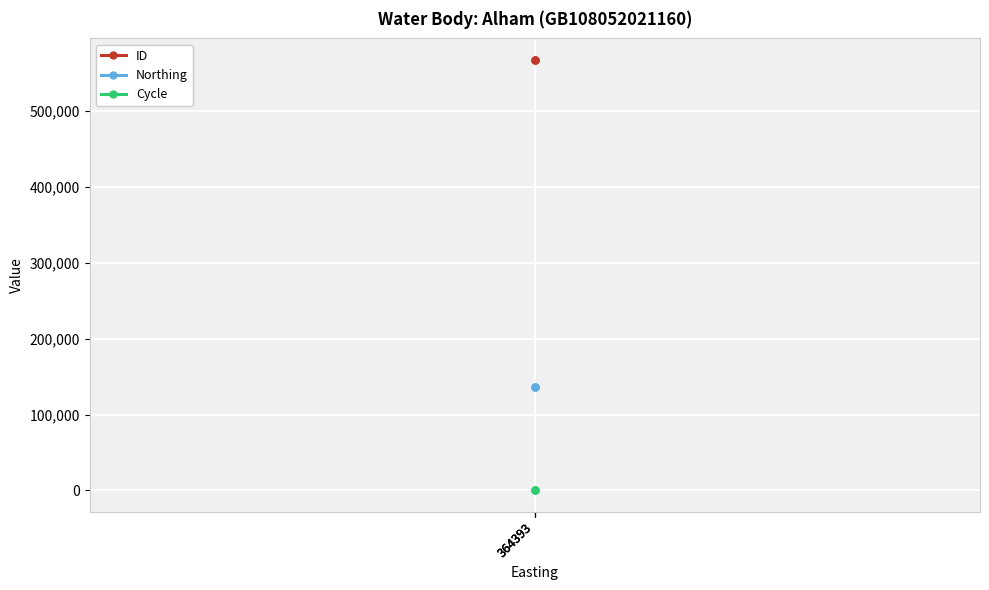

Where is Northing nearest to the value 136732?

364393